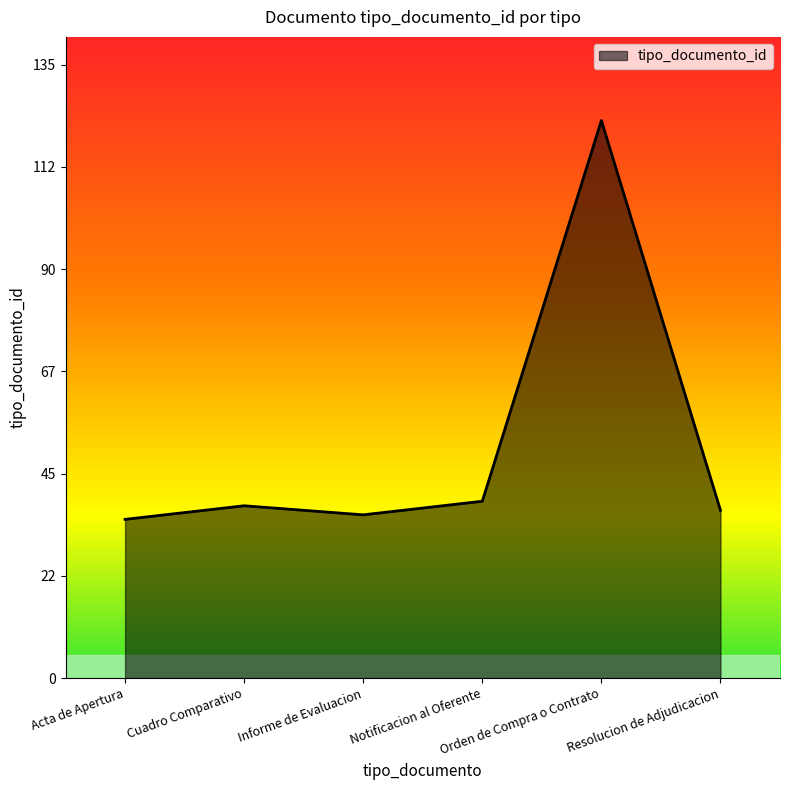

What is the smallest value displayed?

35